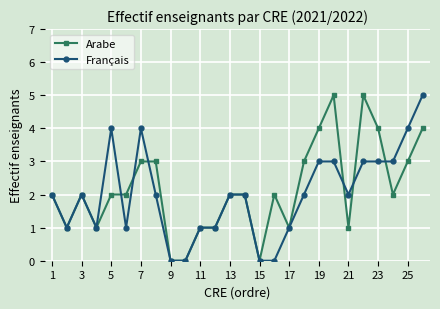

What is the maximum value shown in the chart?

5